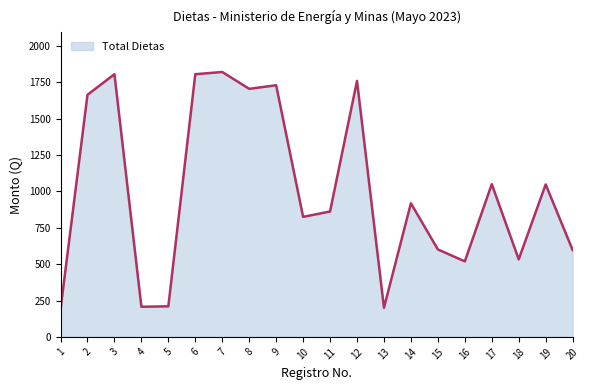

Between 18 and 6, which is larger?

6